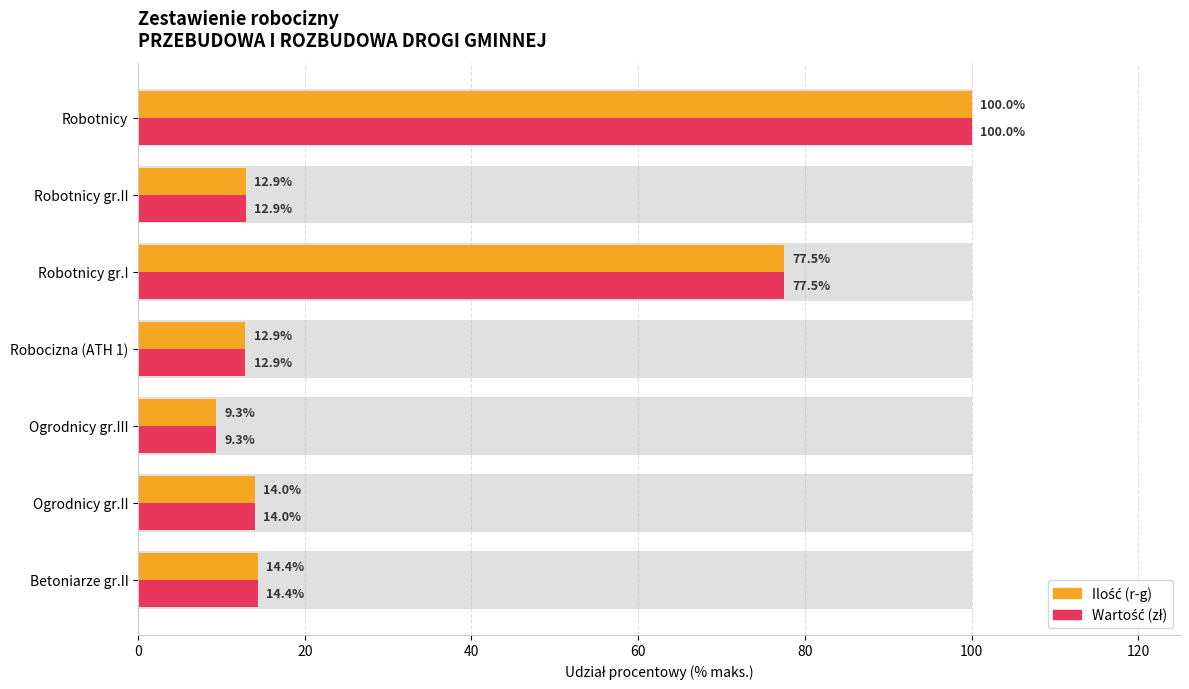

What are all the series names shown in the legend?

Ilość (r-g), Wartość (zł)